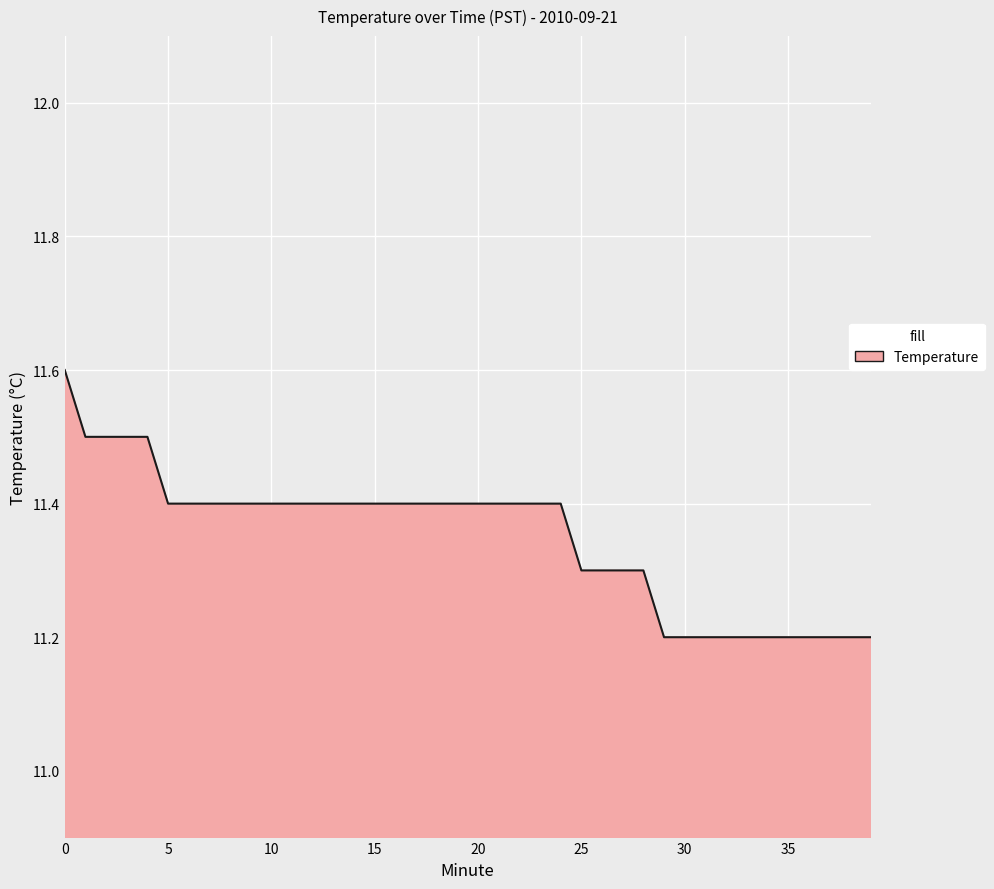

What is the smallest value displayed?

11.2